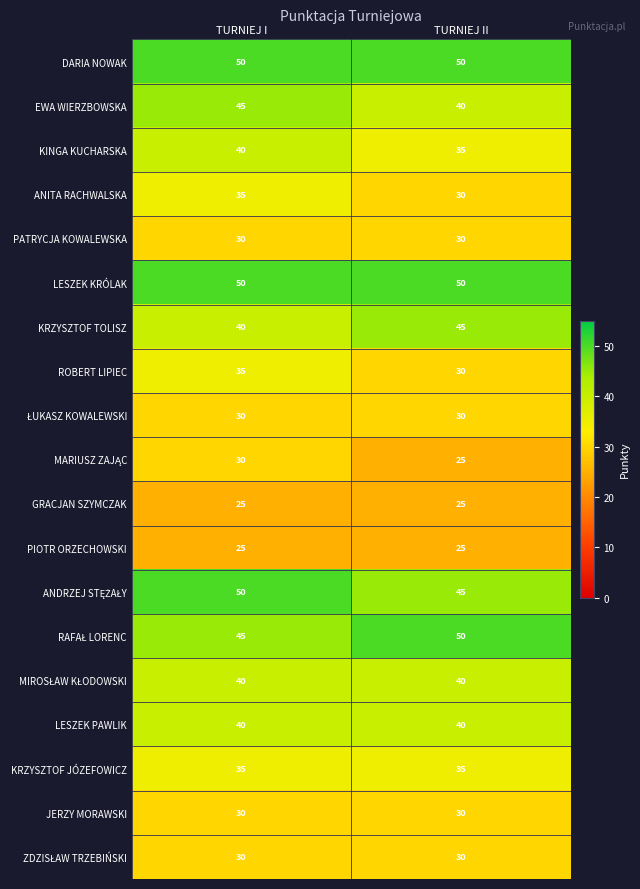

At which category is the sum across all series the highest?

TURNIEJ I